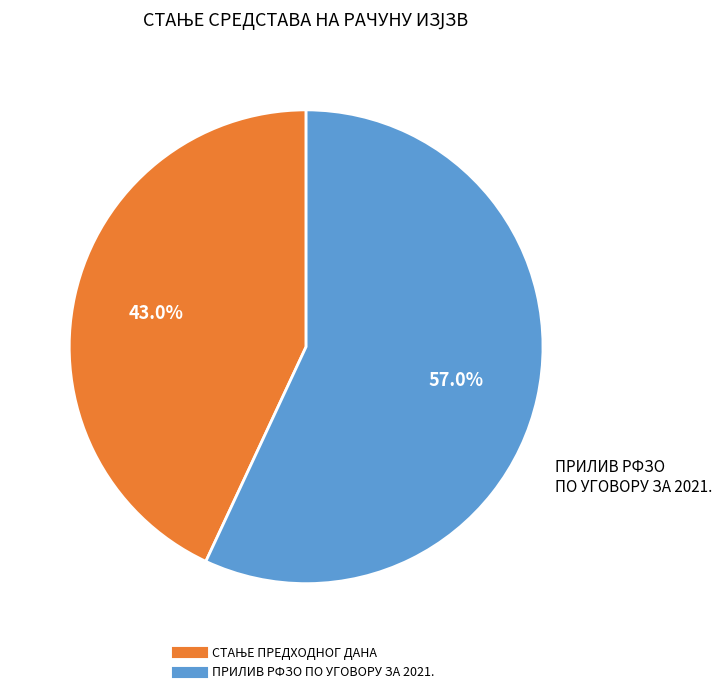

Is there any slice that represents more than half of the pie?

Yes